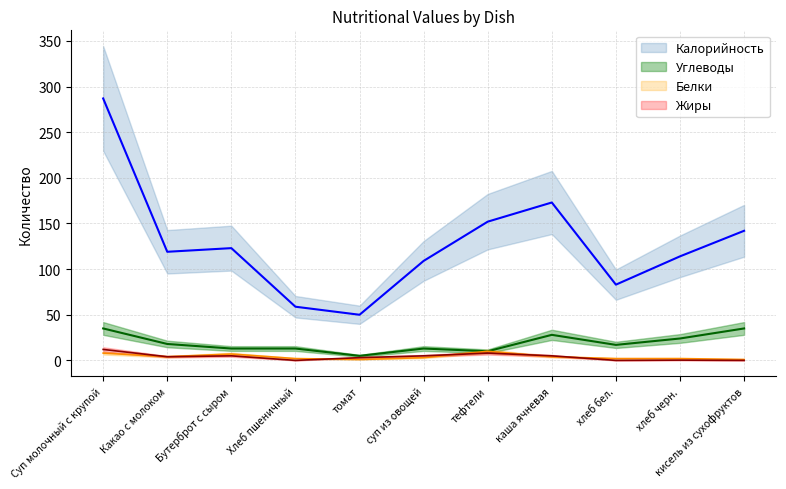

Which category has the lowest value across all series?

Хлеб пшеничный